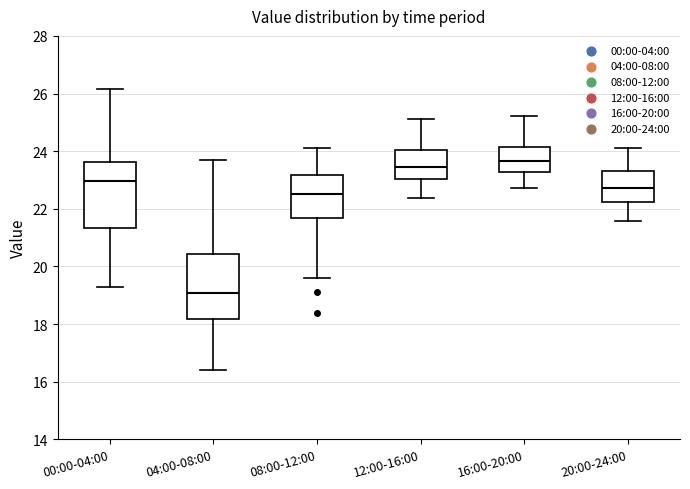

Which box has the lowest median line?

04:00-08:00